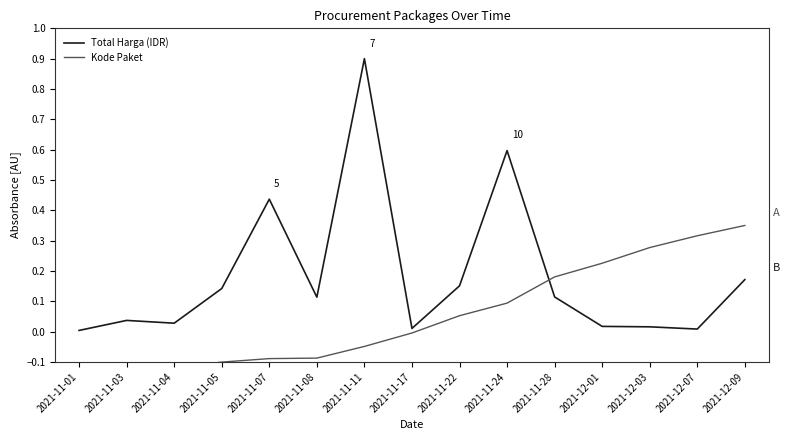

What is the sum of the Kode Paket values at 2021-11-03 and 2021-12-01?

0.1